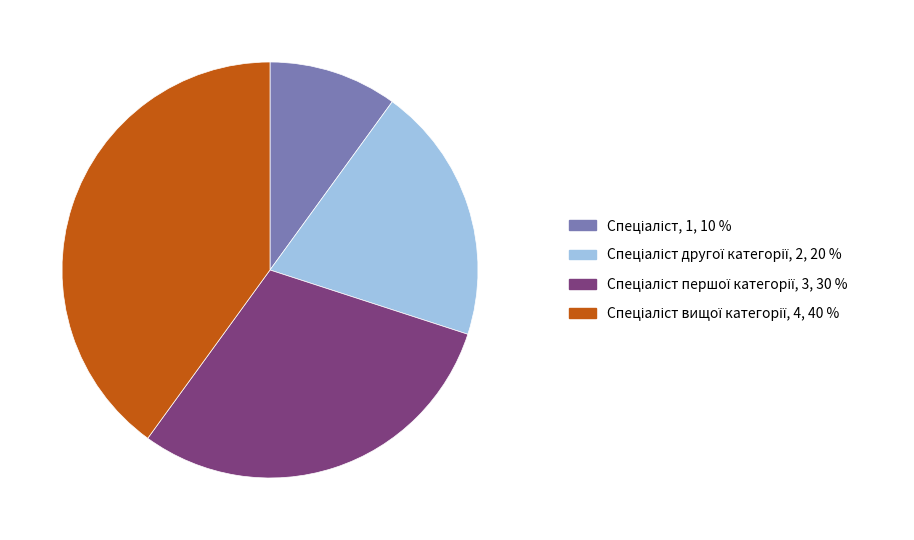

Is there a majority slice in this chart?

No